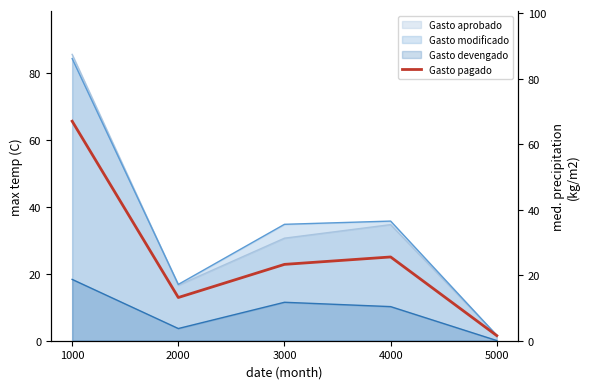

Which category has the highest value across all series?

1000